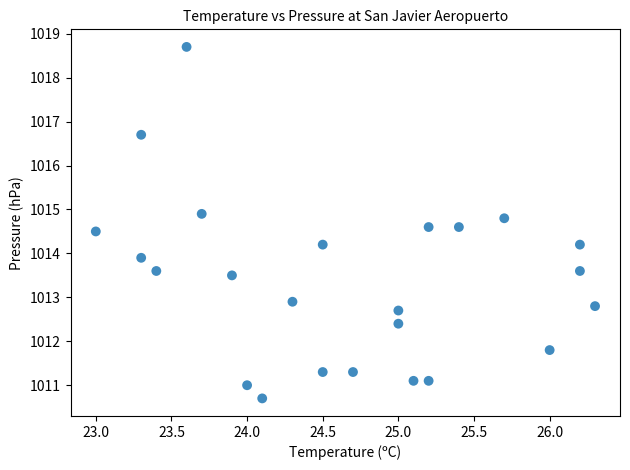

What Y value in the scatter plot is closest to 1014?

1013.9